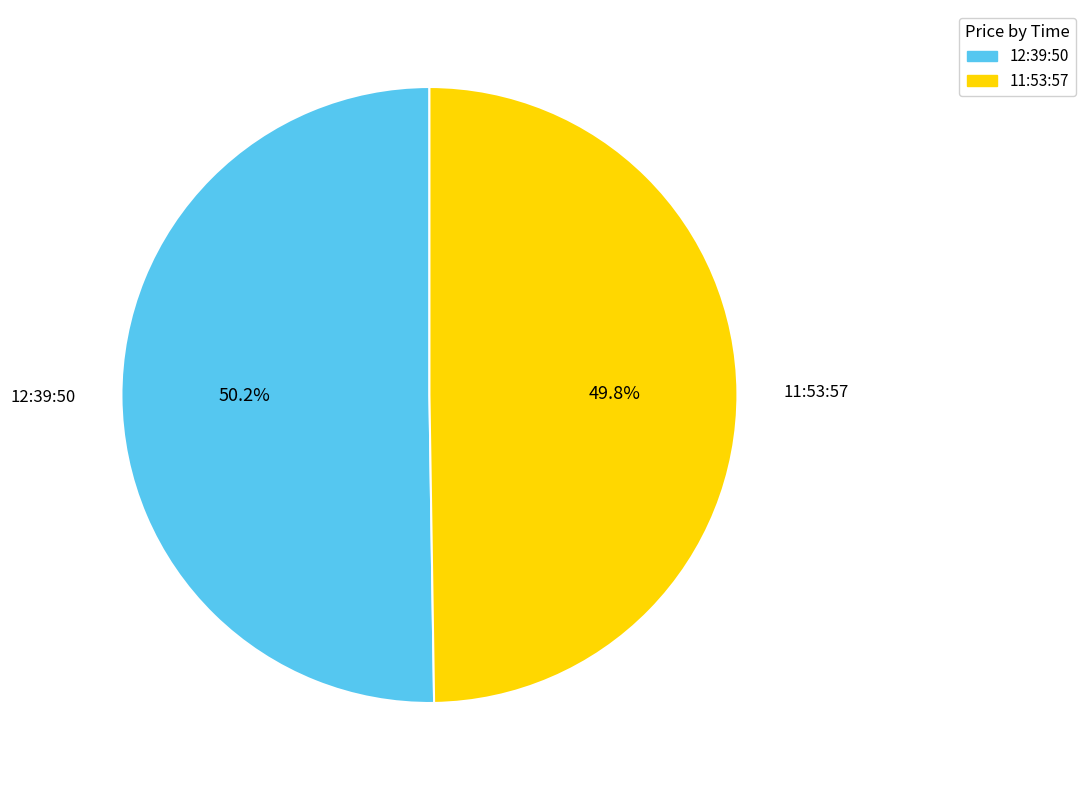

To the nearest percent, what portion does 11:53:57 represent?

50%